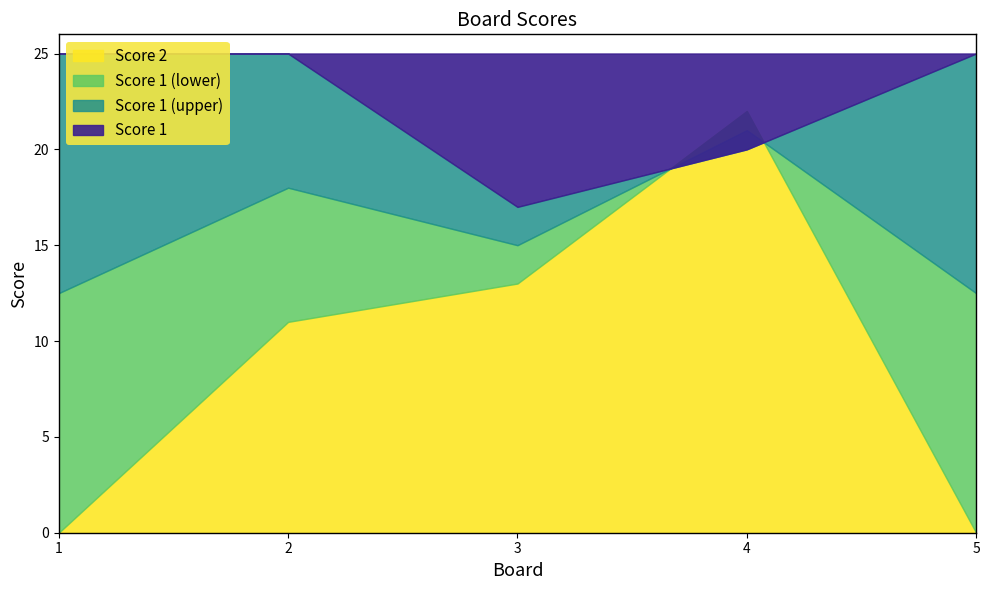

Which has a higher value, 2 or 5?

2